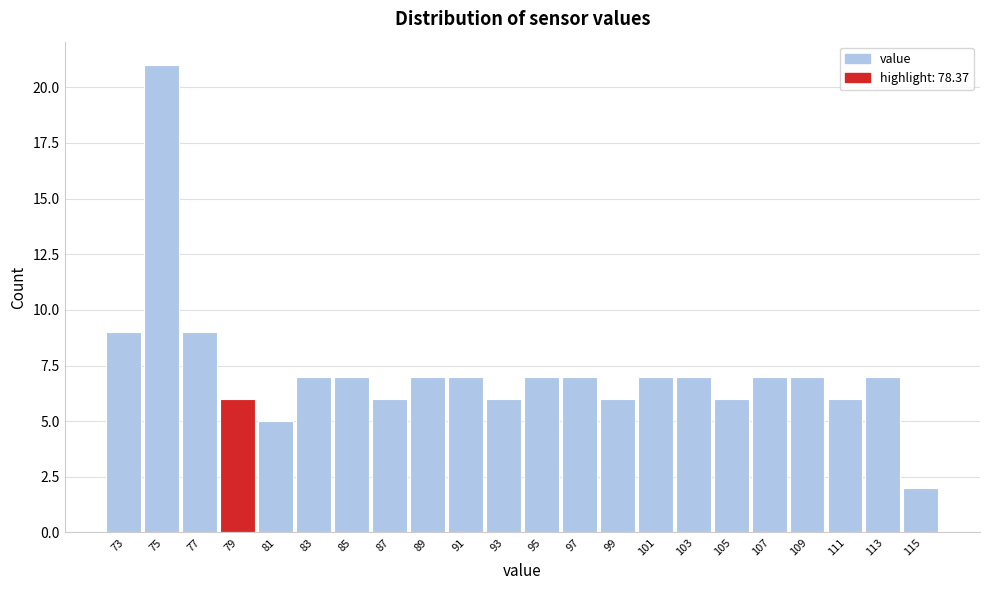

Reading left to right, transcribe this chart: for each bar, give the range it covers on the x-axis and its height. The values are not printed on the chart, so give them approximately, as read against the axis.

72 to 74: 9
74 to 76: 21
76 to 78: 9
78 to 80: 6
80 to 82: 5
82 to 84: 7
84 to 86: 7
86 to 88: 6
88 to 90: 7
90 to 92: 7
92 to 94: 6
94 to 96: 7
96 to 98: 7
98 to 100: 6
100 to 102: 7
102 to 104: 7
104 to 106: 6
106 to 108: 7
108 to 110: 7
110 to 112: 6
112 to 114: 7
114 to 116: 2